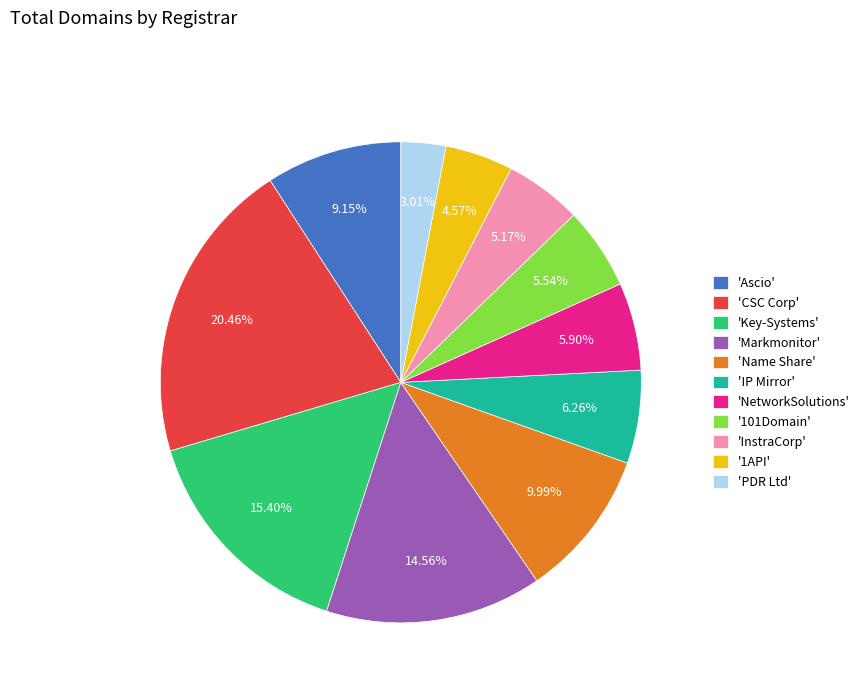

What is the ratio of the value at 'NetworkSolutions' to the value at 'Ascio'?

0.6